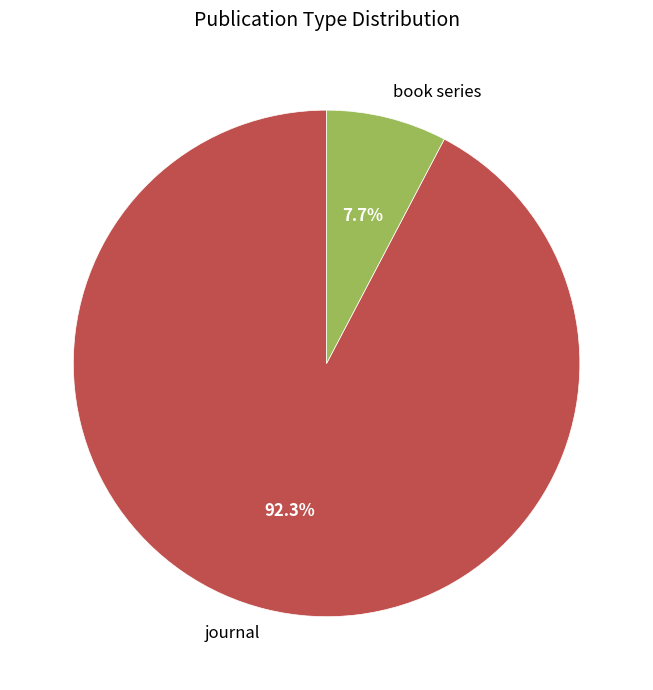

Which has a higher value, journal or book series?

journal